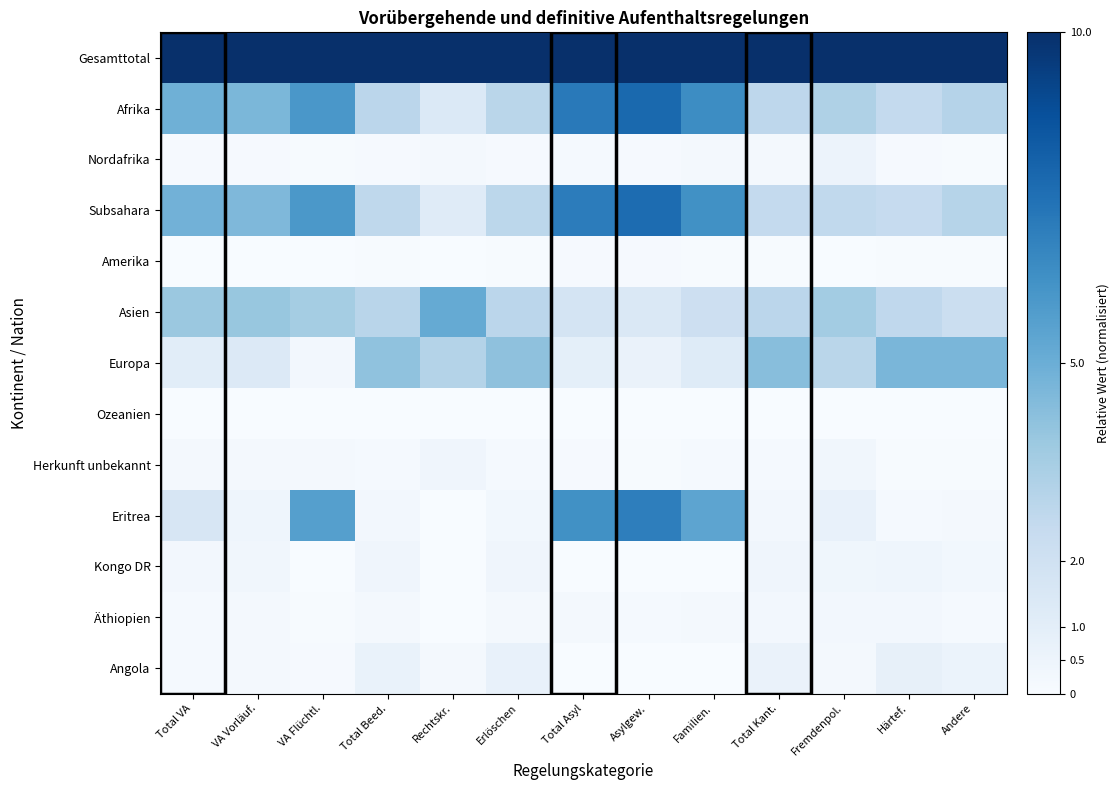

Reading left to right, transcribe all the data shown in this chart.

Gesamttotal: Total VA=10.0	VA Vorläuf.=10.0	VA Flüchtl.=10.0	Total Beed.=10.0	Rechtskr.=10.0	Erlöschen=10.0	Total Asyl=10.0	Asylgew.=10.0	Familien.=10.0	Total Kant.=10.0	Fremdenpol.=10.0	Härtef.=10.0	Andere=10.0
Afrika: Total VA=4.9	VA Vorläuf.=4.6	VA Flüchtl.=6.0	Total Beed.=2.8	Rechtskr.=1.4	Erlöschen=2.9	Total Asyl=7.2	Asylgew.=7.8	Familien.=6.4	Total Kant.=2.7	Fremdenpol.=3.2	Härtef.=2.6	Andere=3.0
Nordafrika: Total VA=0.1	VA Vorläuf.=0.1	VA Flüchtl.=0.1	Total Beed.=0.1	Rechtskr.=0.2	Erlöschen=0.1	Total Asyl=0.1	Asylgew.=0.1	Familien.=0.2	Total Kant.=0.2	Fremdenpol.=0.6	Härtef.=0.1	Andere=0.0
Subsahara: Total VA=4.8	VA Vorläuf.=4.5	VA Flüchtl.=5.9	Total Beed.=2.7	Rechtskr.=1.2	Erlöschen=2.8	Total Asyl=7.0	Asylgew.=7.7	Familien.=6.3	Total Kant.=2.6	Fremdenpol.=2.6	Härtef.=2.5	Andere=3.0
Amerika: Total VA=0.0	VA Vorläuf.=0.0	VA Flüchtl.=0.0	Total Beed.=0.0	Rechtskr.=0.0	Erlöschen=0.0	Total Asyl=0.1	Asylgew.=0.1	Familien.=0.1	Total Kant.=0.0	Fremdenpol.=0.0	Härtef.=0.1	Andere=0.0
Asien: Total VA=3.8	VA Vorläuf.=3.9	VA Flüchtl.=3.5	Total Beed.=2.9	Rechtskr.=5.2	Erlöschen=2.8	Total Asyl=1.8	Asylgew.=1.5	Familien.=2.1	Total Kant.=2.8	Fremdenpol.=3.6	Härtef.=2.7	Andere=2.2
Europa: Total VA=1.1	VA Vorläuf.=1.3	VA Flüchtl.=0.2	Total Beed.=4.1	Rechtskr.=3.1	Erlöschen=4.1	Total Asyl=0.9	Asylgew.=0.6	Familien.=1.2	Total Kant.=4.3	Fremdenpol.=2.9	Härtef.=4.6	Andere=4.6
Ozeanien: Total VA=0.0	VA Vorläuf.=0.0	VA Flüchtl.=0.0	Total Beed.=0.0	Rechtskr.=0.0	Erlöschen=0.0	Total Asyl=0.0	Asylgew.=0.0	Familien.=0.0	Total Kant.=0.0	Fremdenpol.=0.0	Härtef.=0.0	Andere=0.0
Herkunft unbekannt: Total VA=0.2	VA Vorläuf.=0.2	VA Flüchtl.=0.2	Total Beed.=0.1	Rechtskr.=0.4	Erlöschen=0.1	Total Asyl=0.1	Asylgew.=0.0	Familien.=0.1	Total Kant.=0.1	Fremdenpol.=0.3	Härtef.=0.1	Andere=0.1
Eritrea: Total VA=1.6	VA Vorläuf.=0.5	VA Flüchtl.=5.6	Total Beed.=0.3	Rechtskr.=0.0	Erlöschen=0.3	Total Asyl=6.3	Asylgew.=7.0	Familien.=5.4	Total Kant.=0.3	Fremdenpol.=0.8	Härtef.=0.1	Andere=0.2
Kongo DR: Total VA=0.3	VA Vorläuf.=0.3	VA Flüchtl.=0.0	Total Beed.=0.4	Rechtskr.=0.0	Erlöschen=0.4	Total Asyl=0.0	Asylgew.=0.0	Familien.=0.0	Total Kant.=0.4	Fremdenpol.=0.4	Härtef.=0.5	Andere=0.3
Äthiopien: Total VA=0.1	VA Vorläuf.=0.2	VA Flüchtl.=0.0	Total Beed.=0.2	Rechtskr.=0.0	Erlöschen=0.2	Total Asyl=0.2	Asylgew.=0.1	Familien.=0.2	Total Kant.=0.2	Fremdenpol.=0.3	Härtef.=0.3	Andere=0.1
Angola: Total VA=0.1	VA Vorläuf.=0.2	VA Flüchtl.=0.1	Total Beed.=0.7	Rechtskr.=0.2	Erlöschen=0.7	Total Asyl=0.0	Asylgew.=0.0	Familien.=0.0	Total Kant.=0.6	Fremdenpol.=0.2	Härtef.=0.8	Andere=0.6